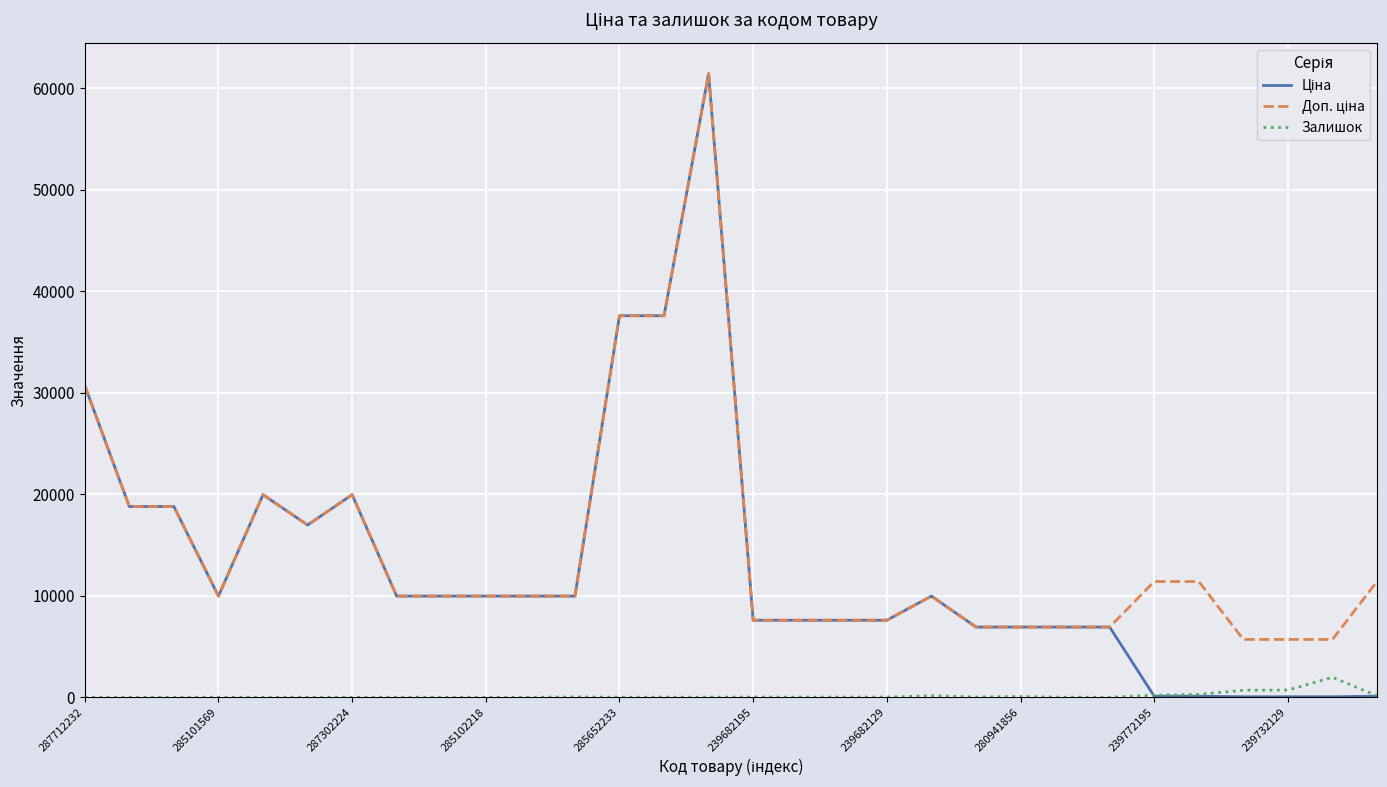

What is the maximum value shown in the chart?

61434.3